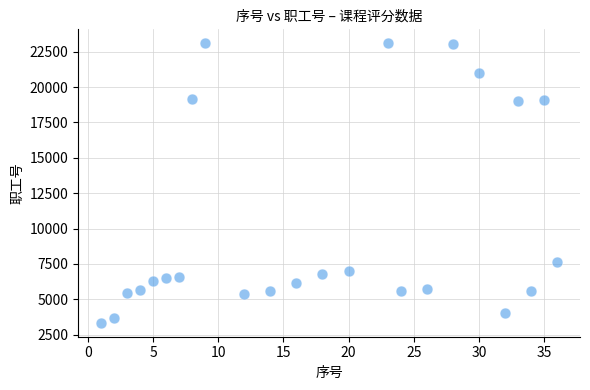

What is the range of X values (max minus min)?

35